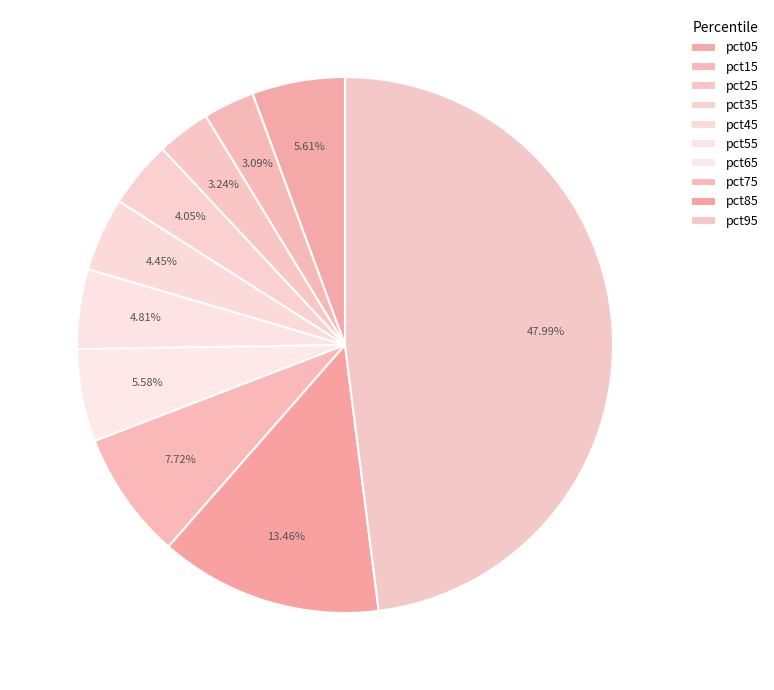

To the nearest percent, what is the difference between the largest and smallest slice percentages?

45%